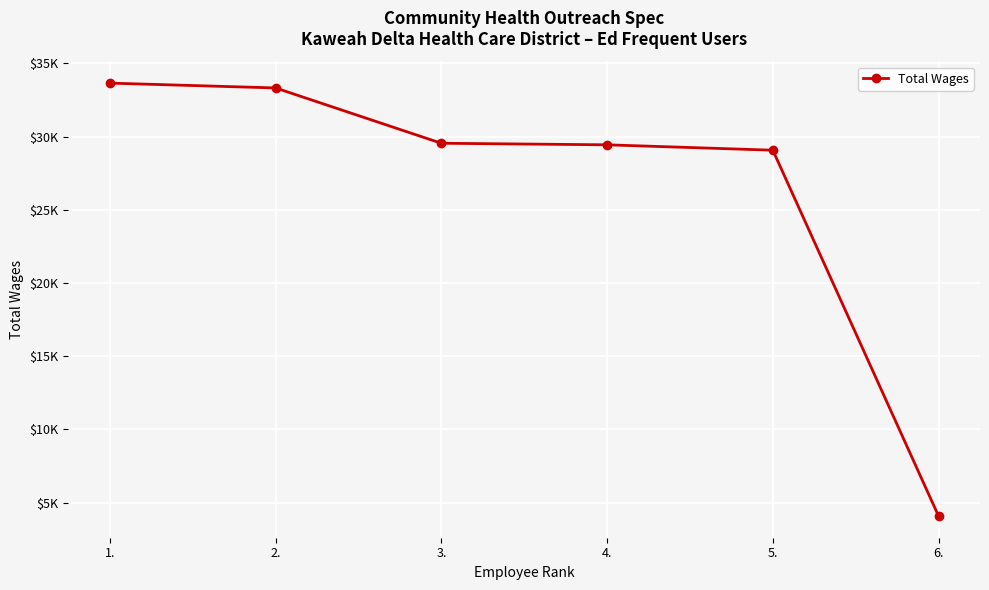

Does the chart have visible grid lines?

Yes